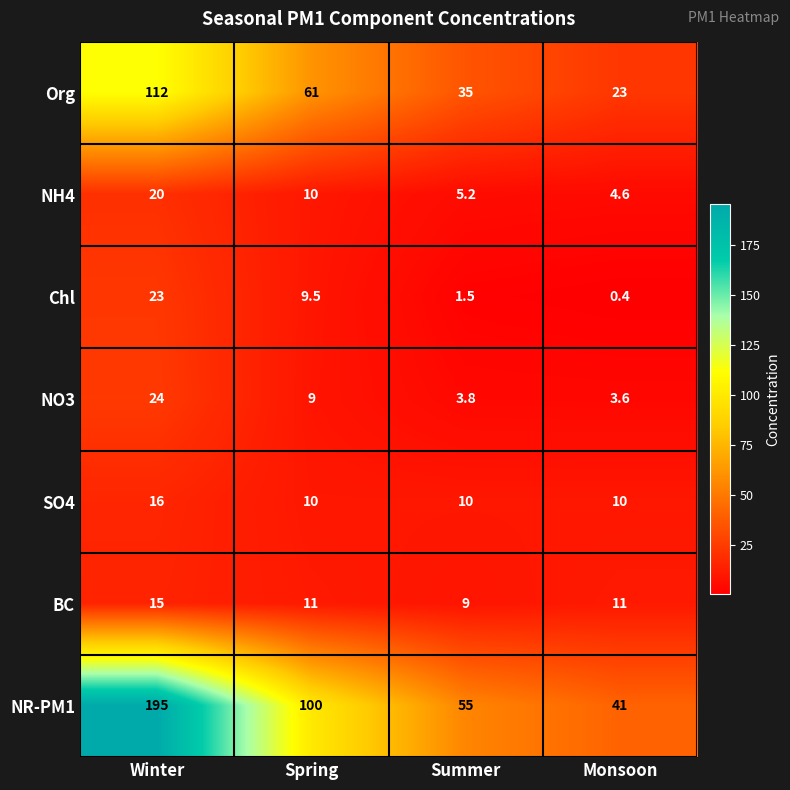

How many categories are shown in the chart?

4